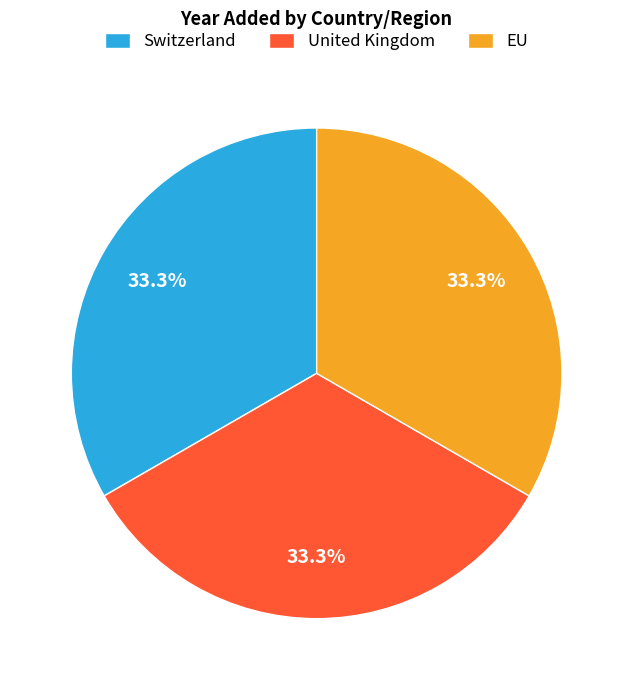

Do EU and Switzerland together represent more than half of the pie?

Yes